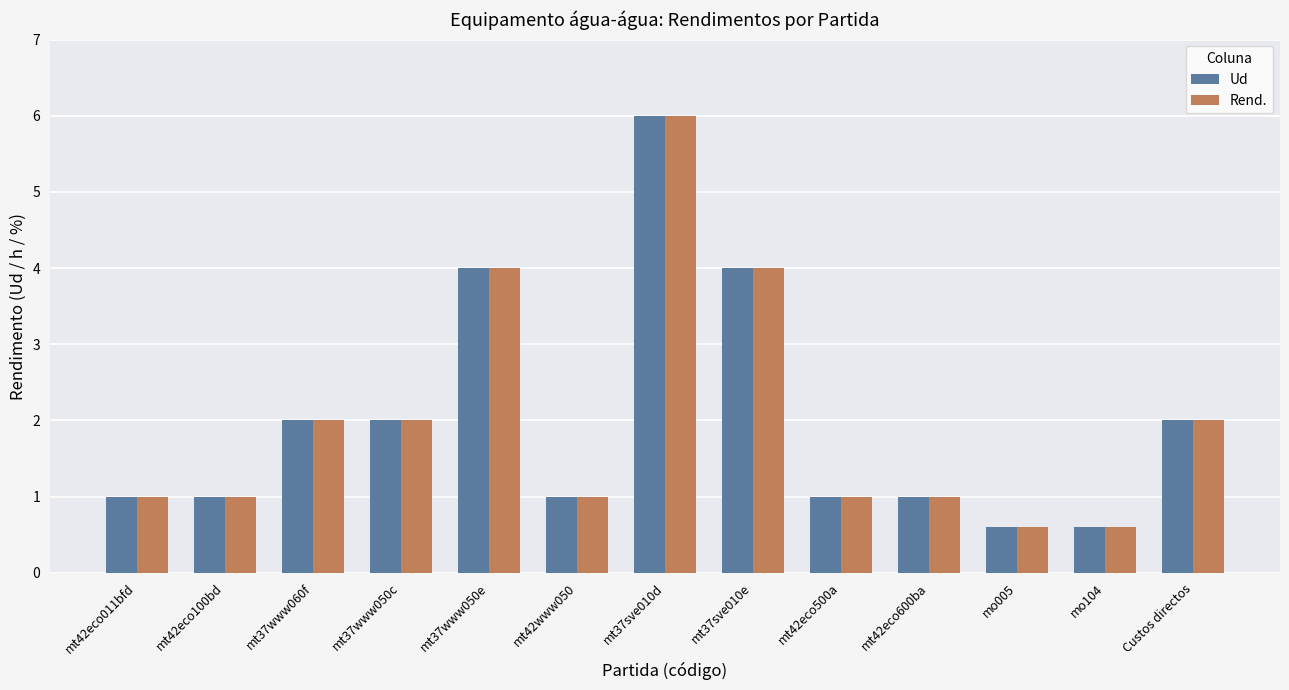

What is the value of the Rend. bar at the 11th from the left?

0.6